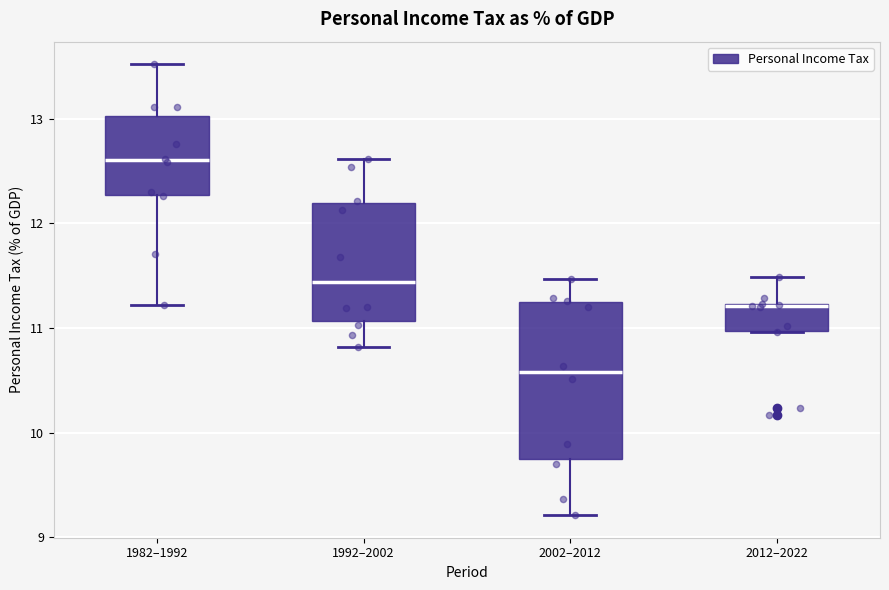

Which box has the lowest median line?

2002–2012